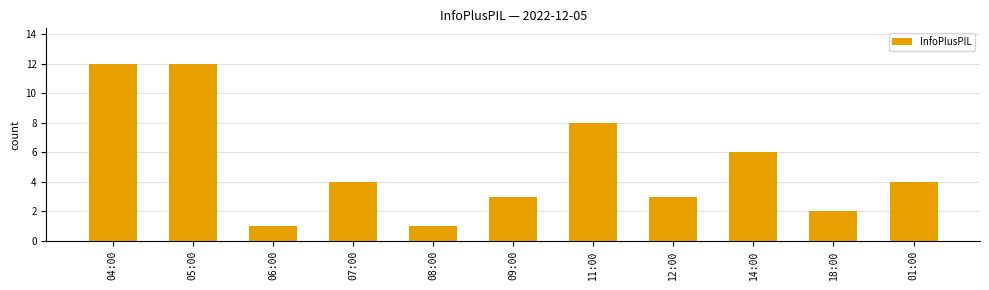

What is the maximum value shown in the chart?

12